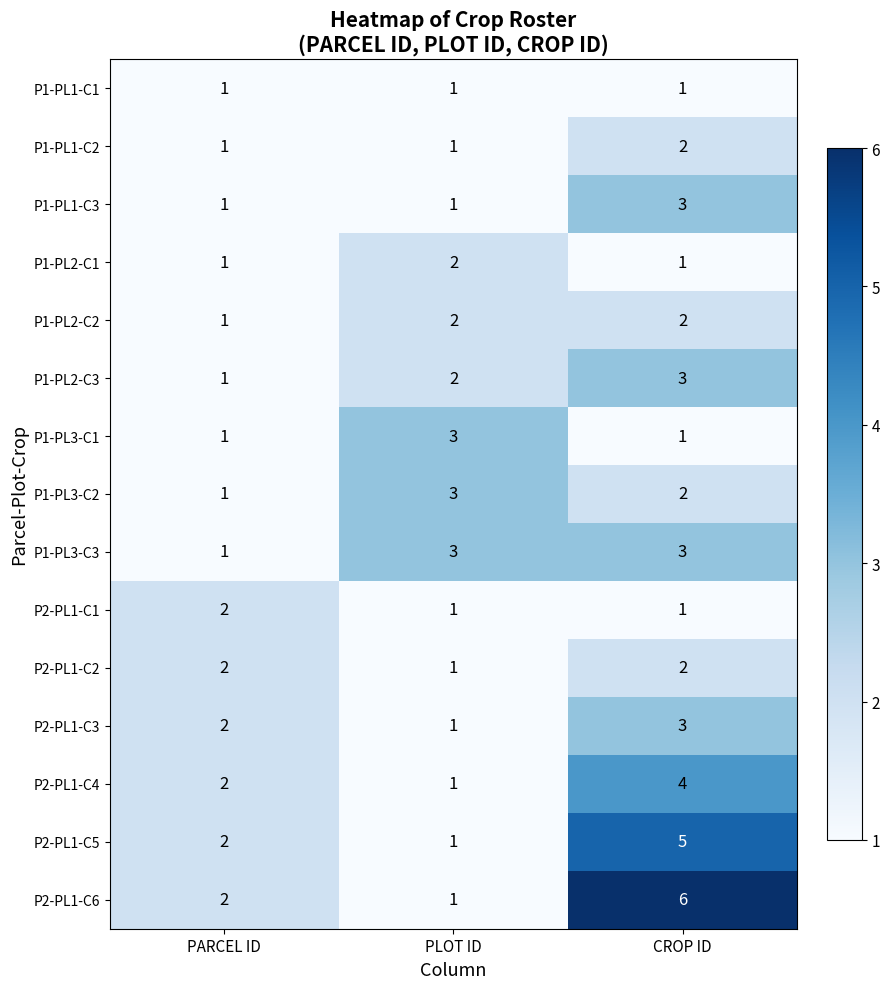

What is the minimum value shown in the chart?

1